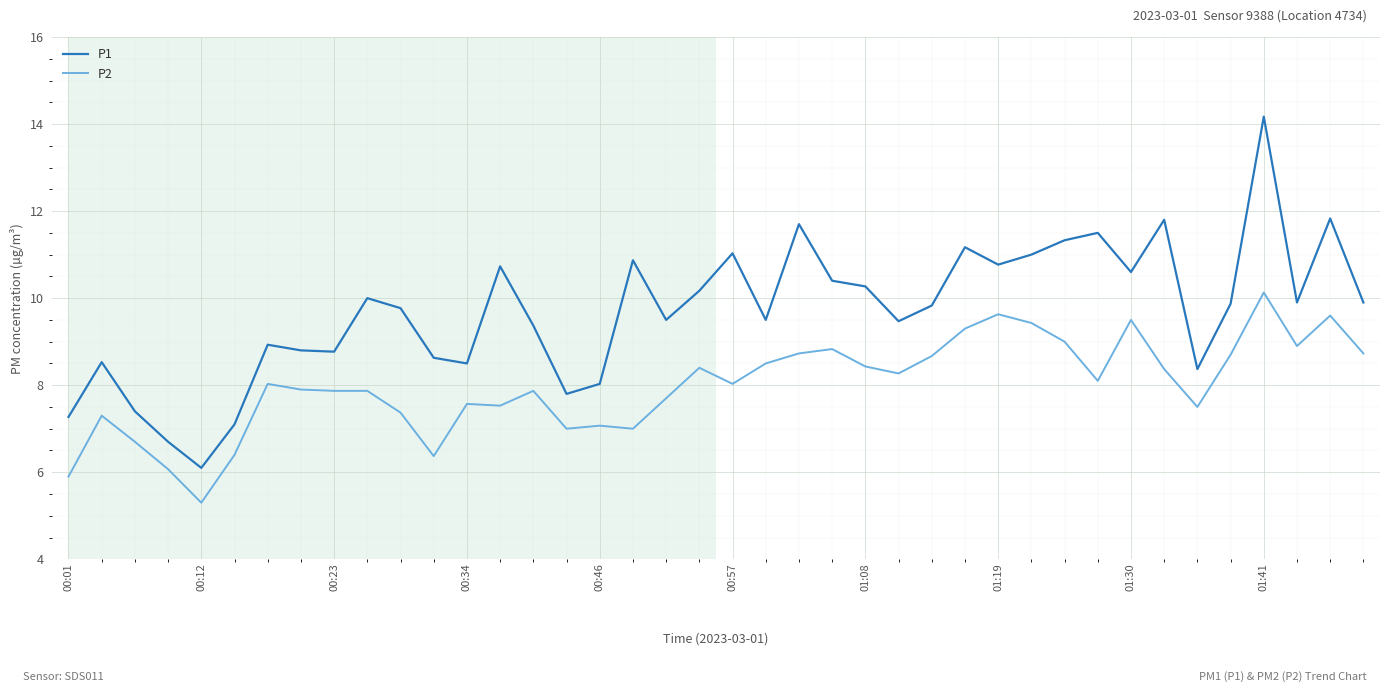

What is the highest value of the P1 series?

14.2